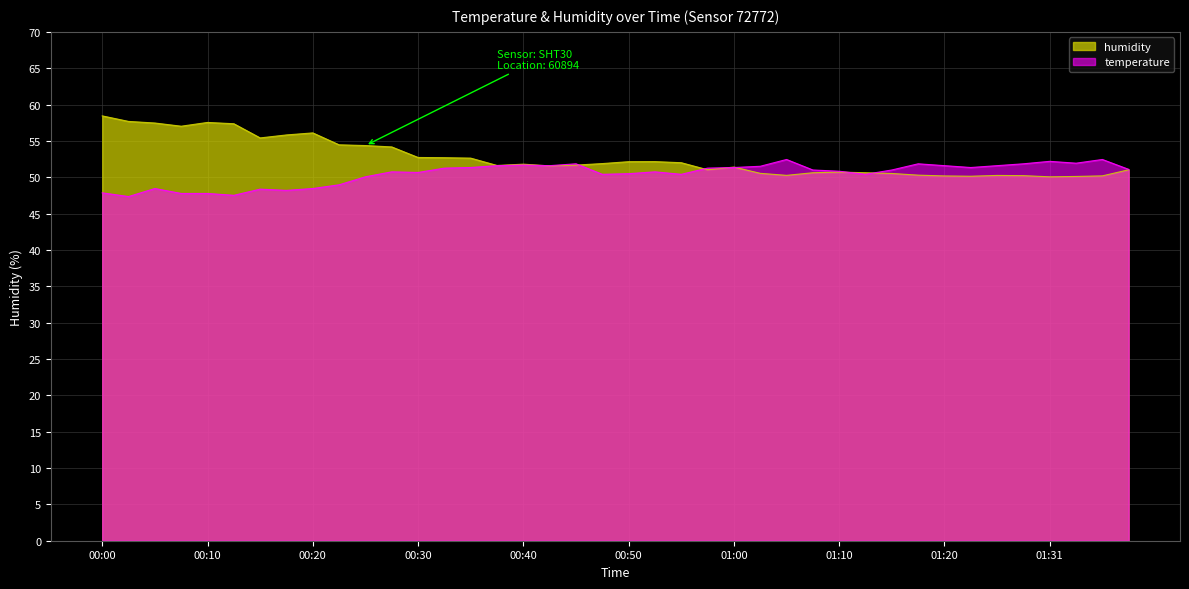

Which category has the highest value across all series?

00:00